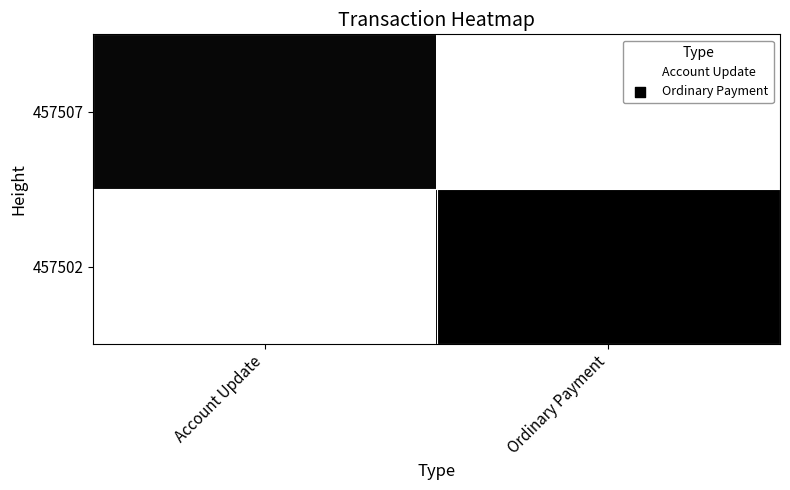

Reading left to right, what are all the values shown in this chart?

457507: Account Update=1.0	Ordinary Payment=0.0
457502: Account Update=0.0	Ordinary Payment=1.0